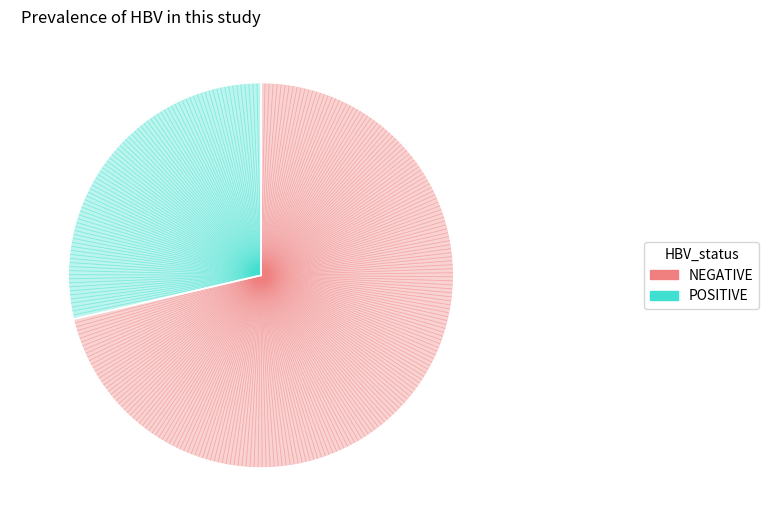

Do 11 and 38 together represent more than half of the pie?

No